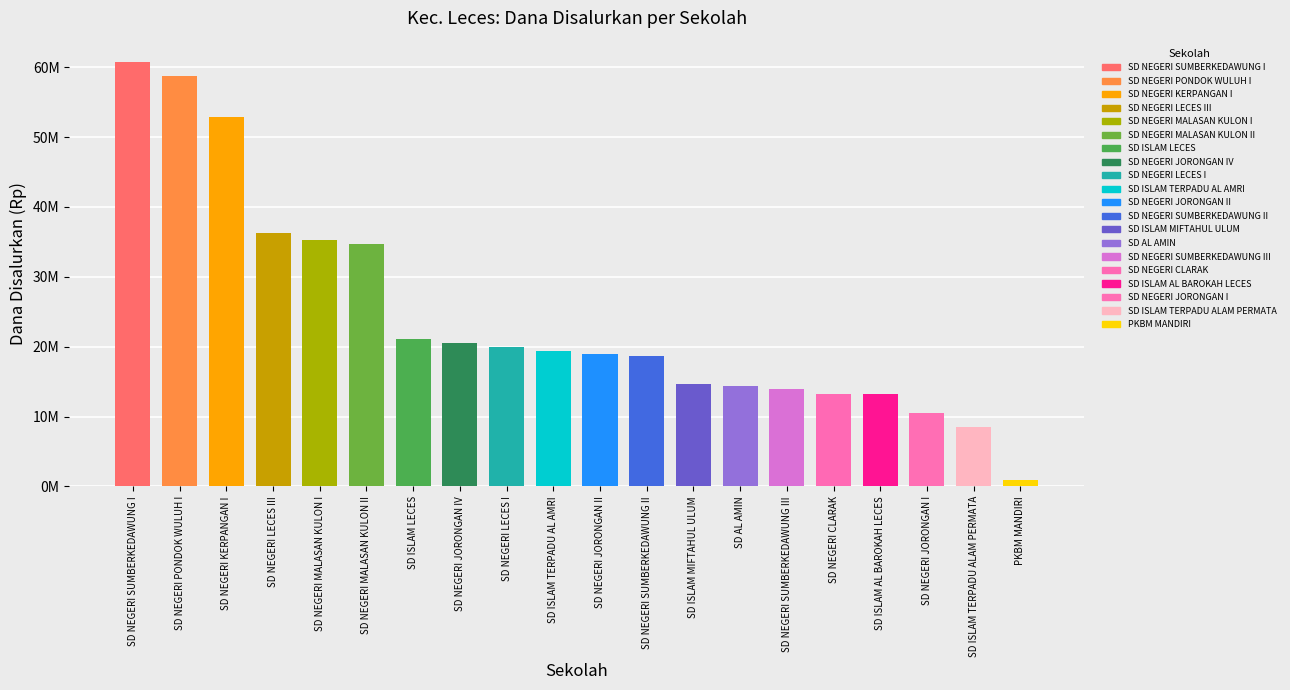

What is the change in value from SD ISLAM LECES to SD NEGERI JORONGAN I?

-10575000